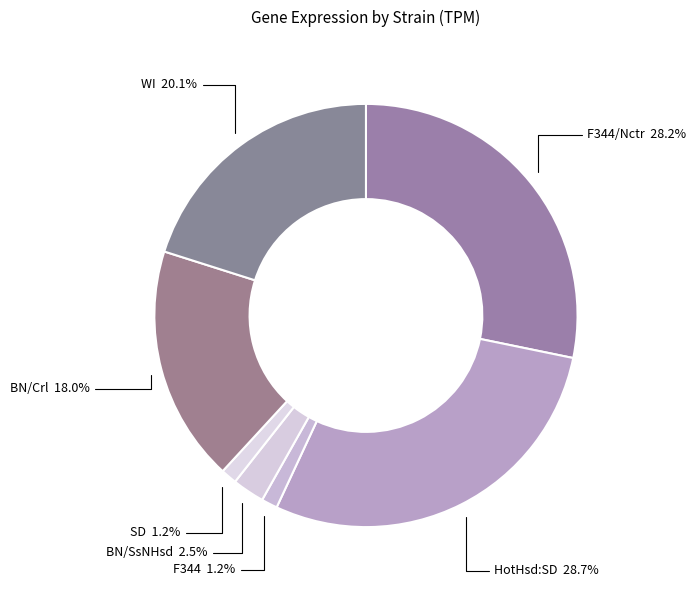

How many slices are in this pie chart?

7